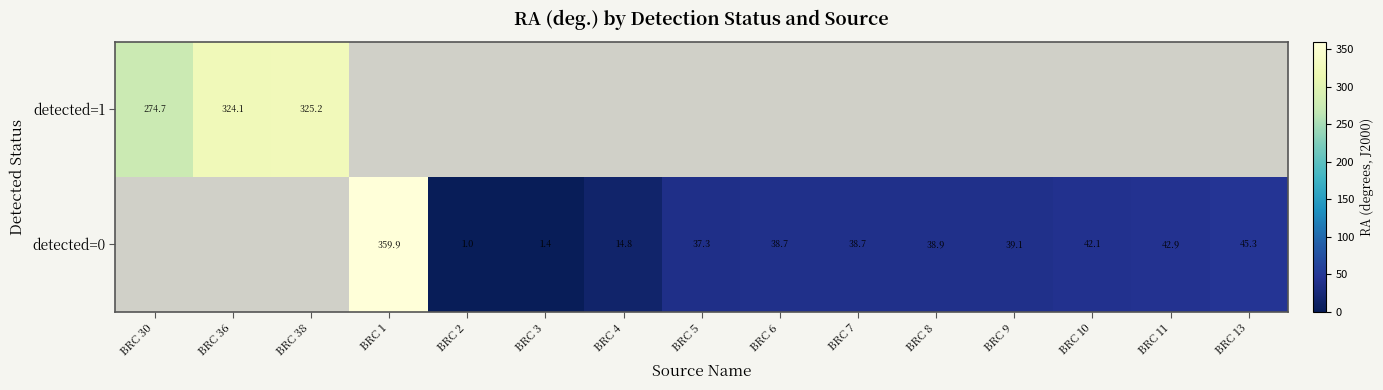

List the series in order of their overall mean, highest first.

detected=1, detected=0